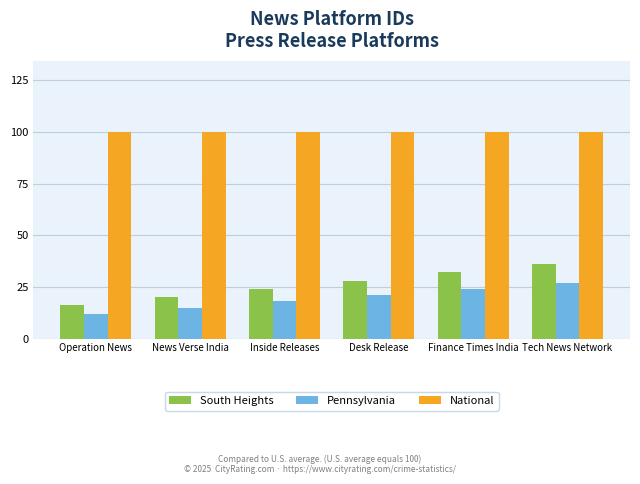

Reading left to right, transcribe all the data shown in this chart.

South Heights: 16	20	24	28	32	36
Pennsylvania: 12	15	18	21	24	27
National: 100	100	100	100	100	100